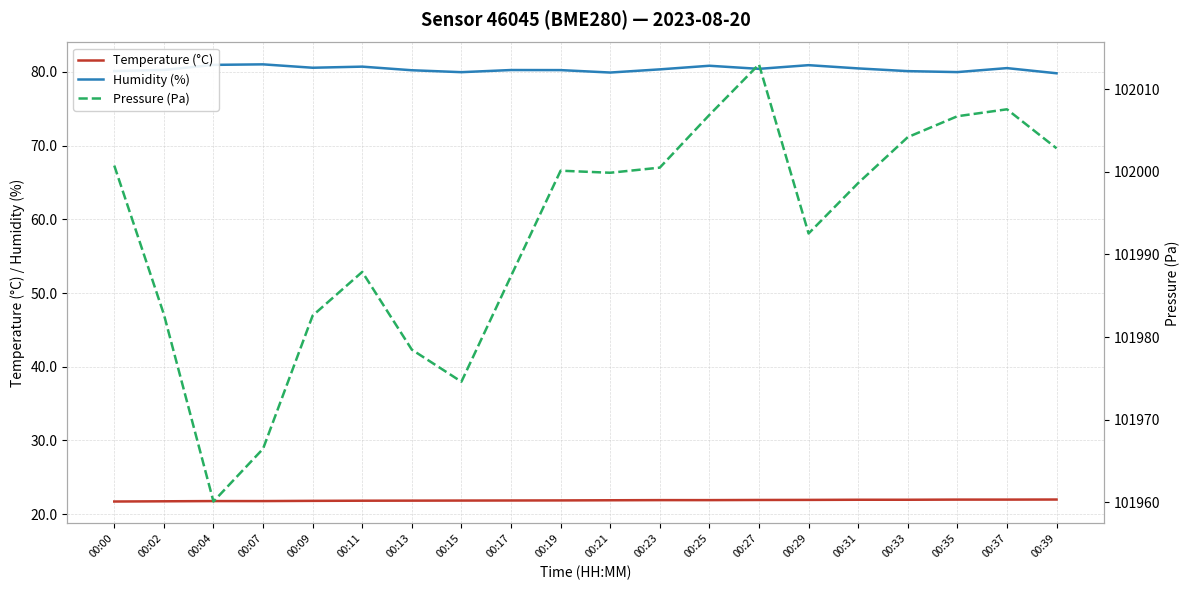

What value does the Temperature (°C) series have at 00:25?

21.9